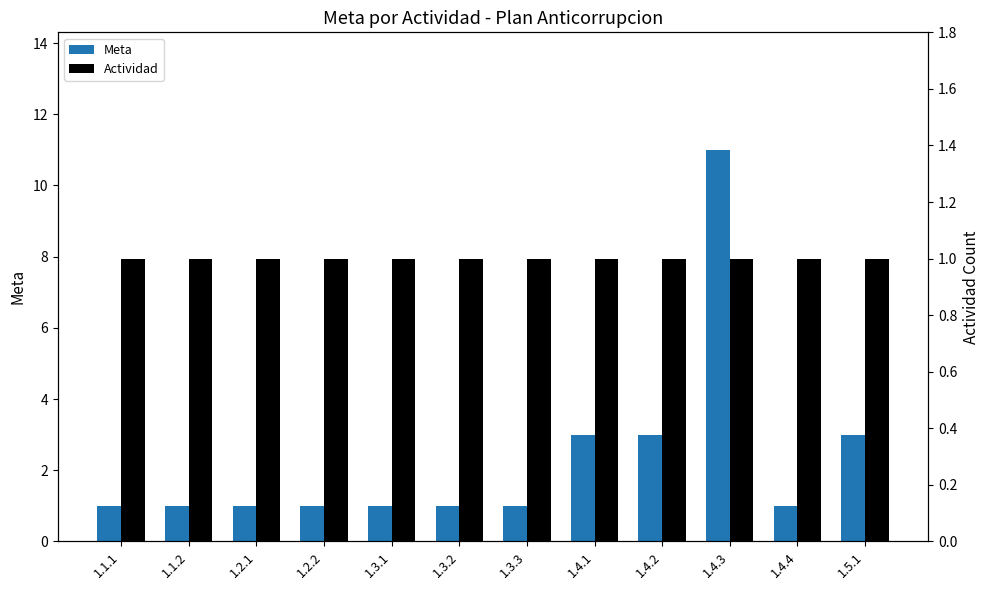

How many Meta values are between 1 and 3?

11